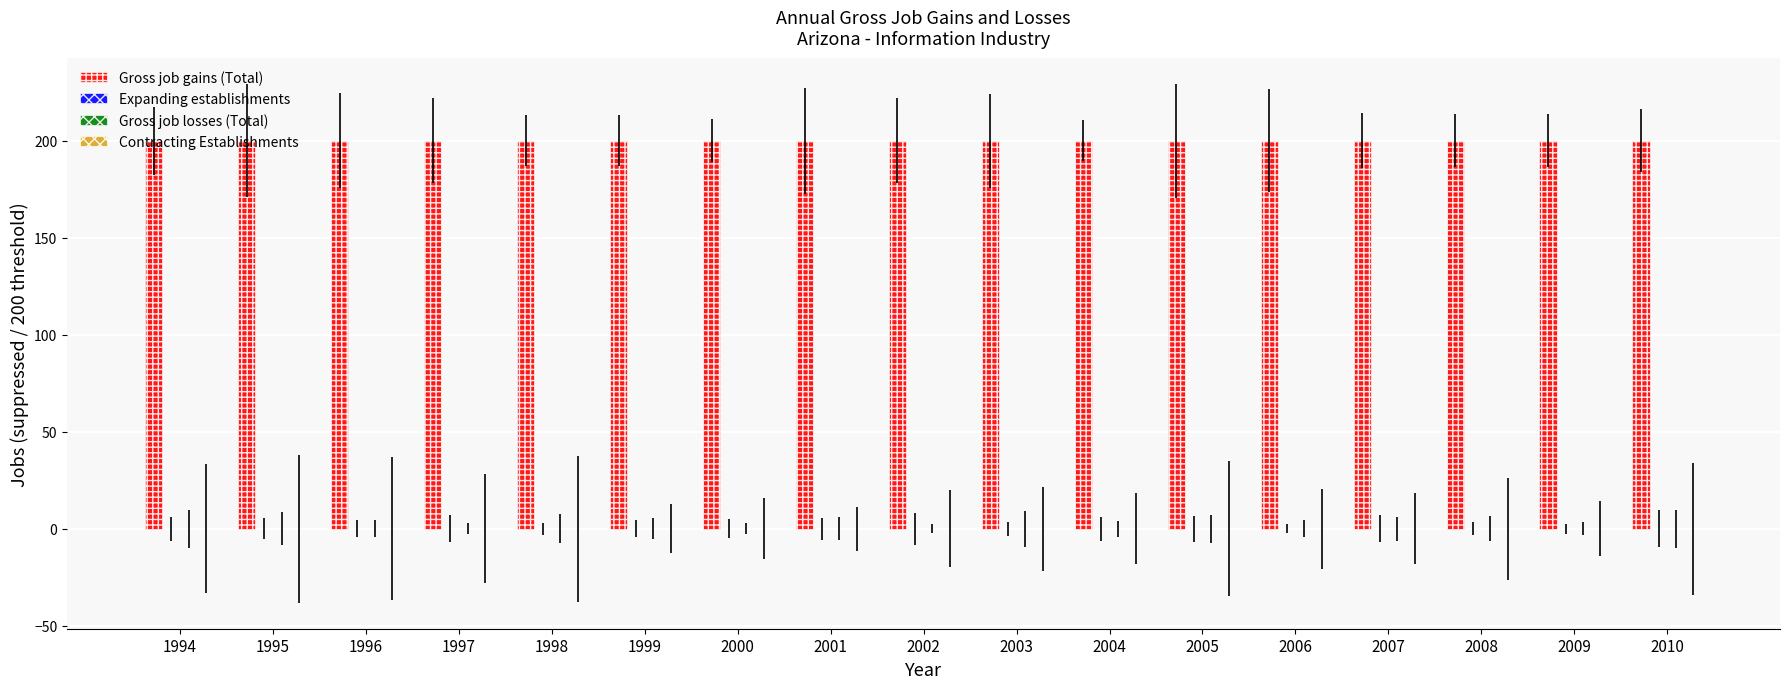

Reading left to right, what are all the values shown in this chart?

Gross job gains (Total): 200	200	200	200	200	200	200	200	200	200	200	200	200	200	200	200	200
Expanding establishments: 0	0	0	0	0	0	0	0	0	0	0	0	0	0	0	0	0
Gross job losses (Total): 0	0	0	0	0	0	0	0	0	0	0	0	0	0	0	0	0
Contracting Establishments: 0	0	0	0	0	0	0	0	0	0	0	0	0	0	0	0	0